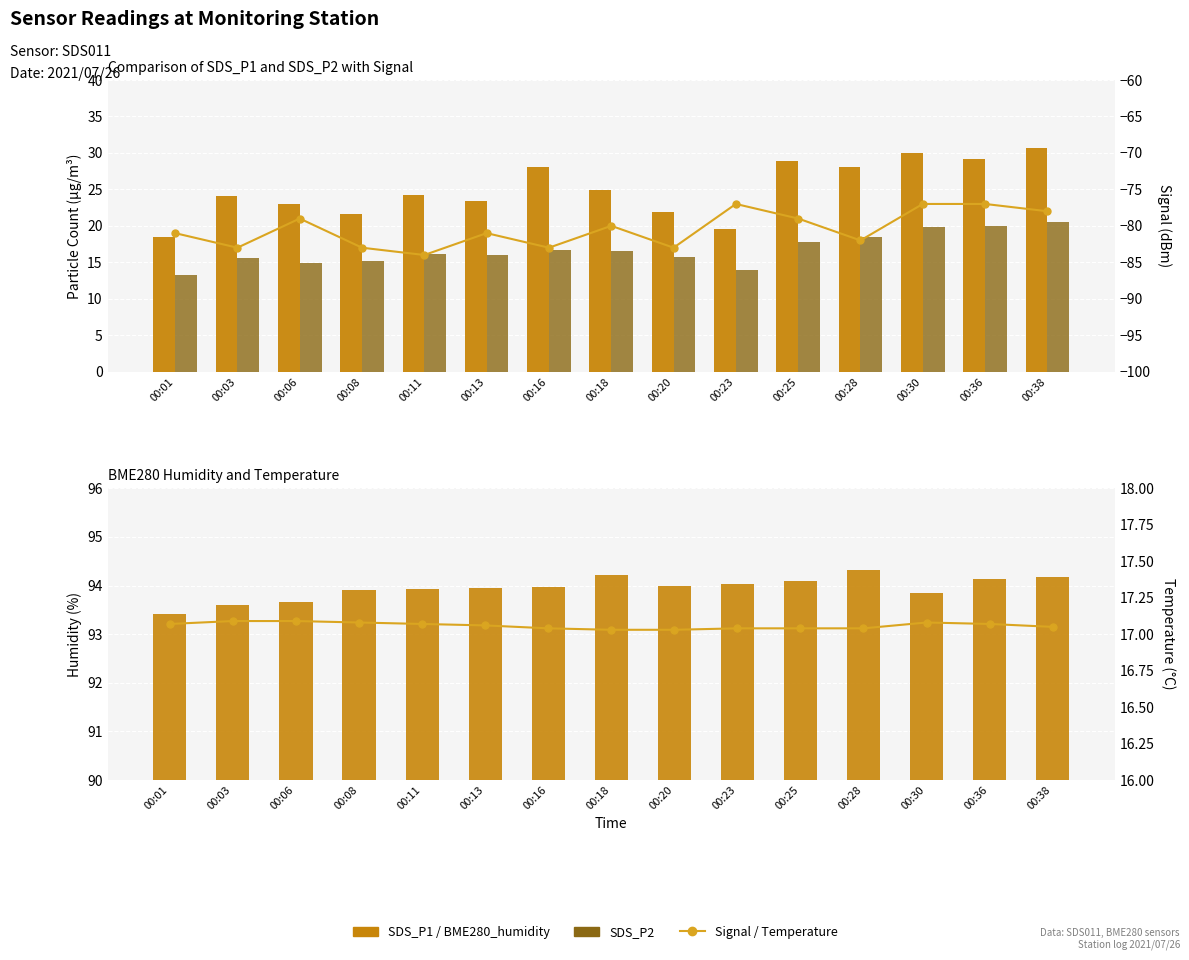

How many groups of bars are there?

15